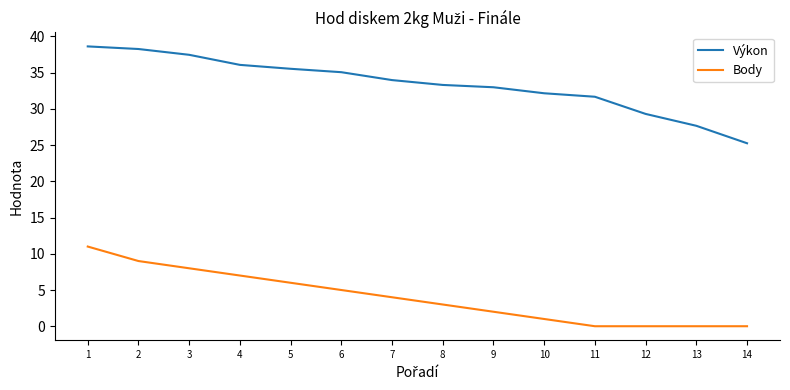

What is the total value across all series at 13?

27.7